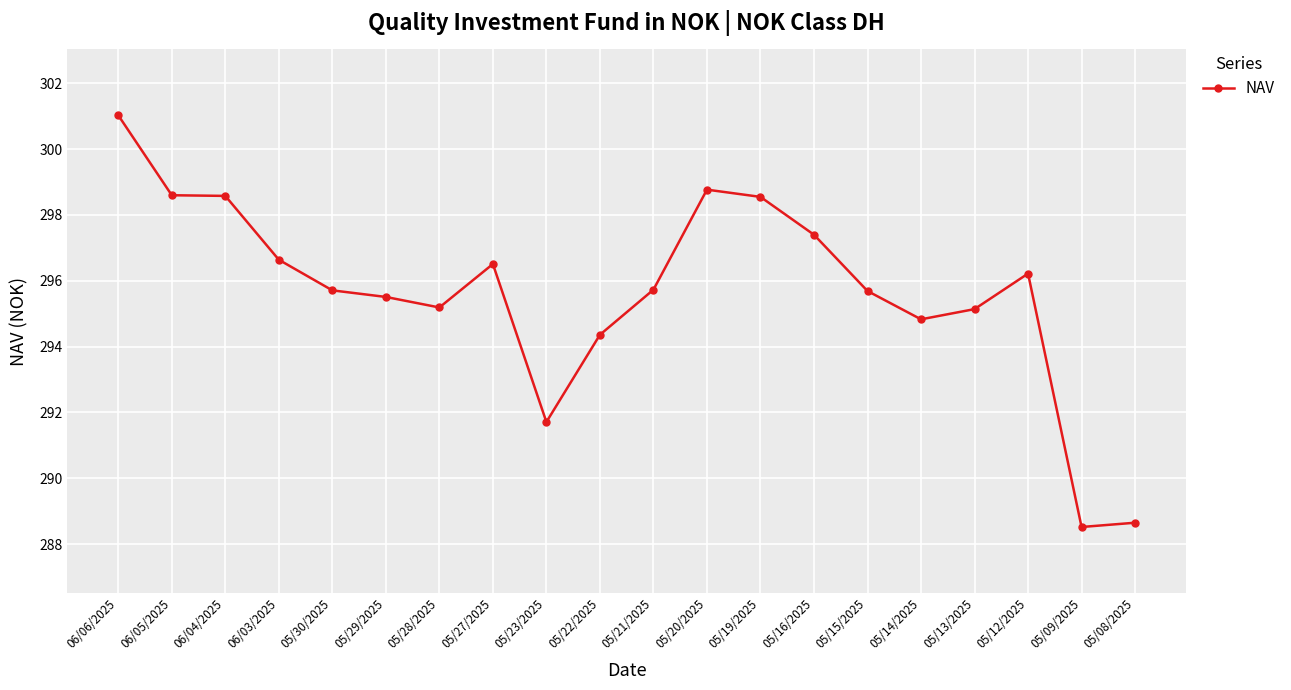

Does the chart have visible grid lines?

Yes